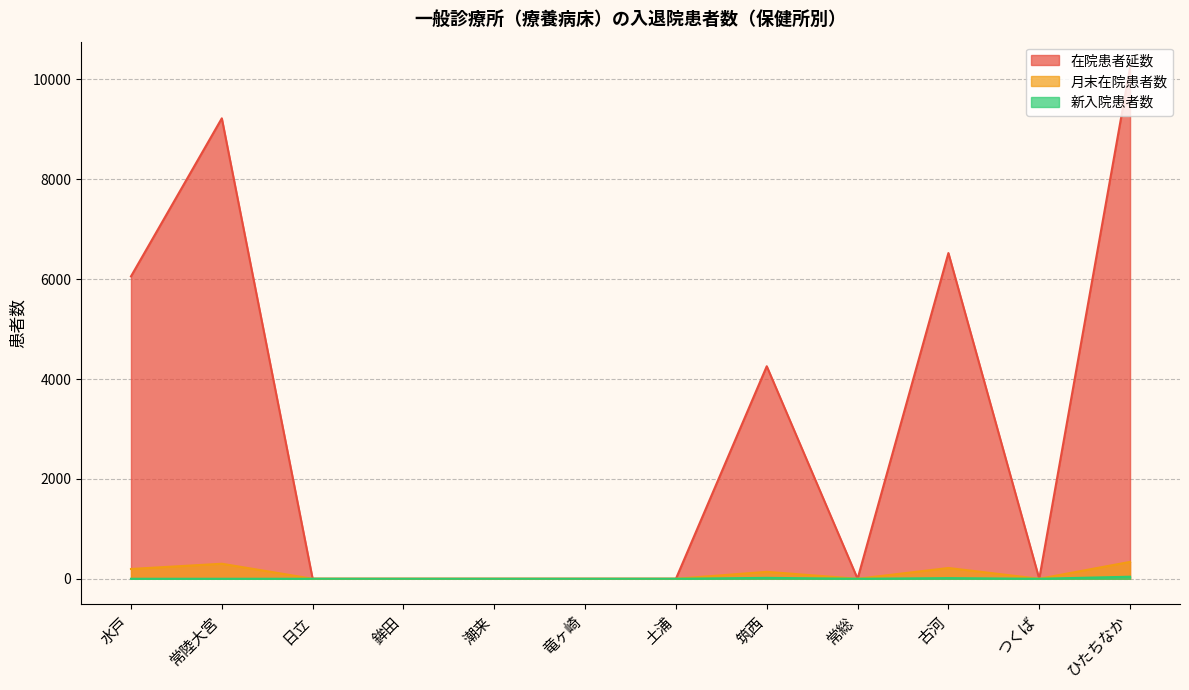

At which category is the sum across all series the highest?

ひたちなか